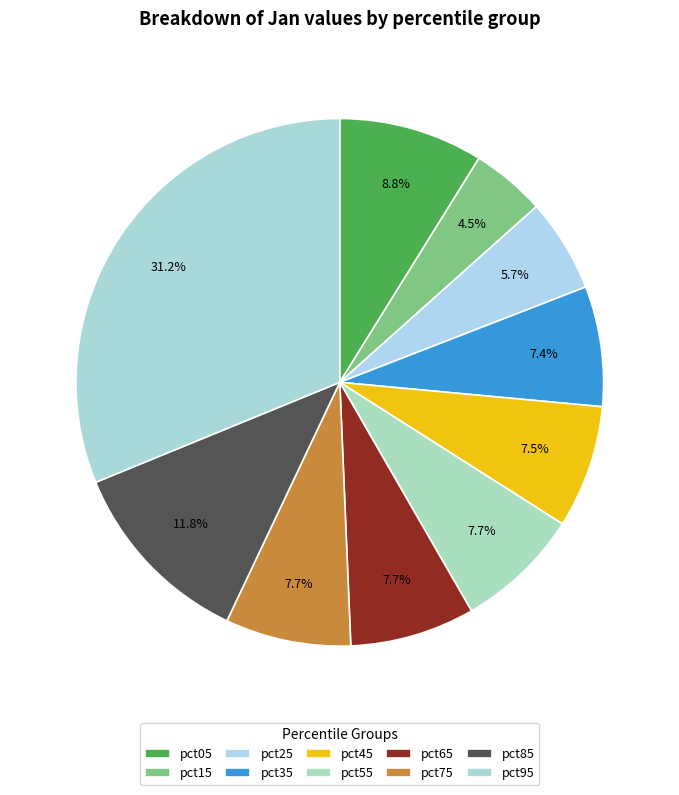

How many segments does this pie chart have?

10